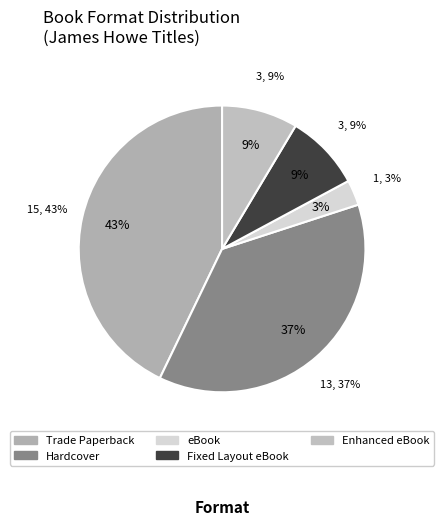

Is Hardcover the majority of the pie?

No